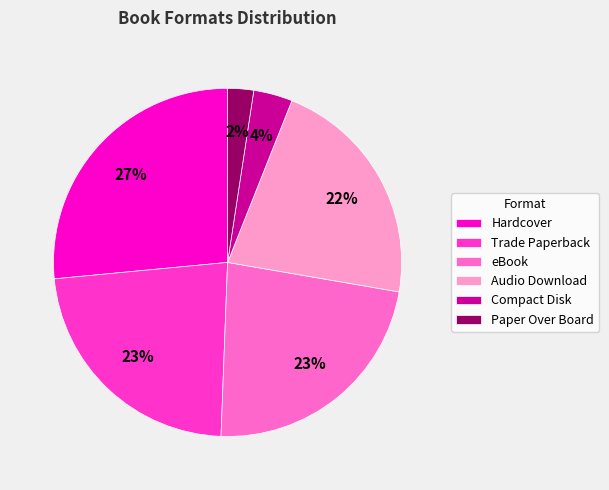

What percentage is the Audio Download slice, to the nearest percent?

22%